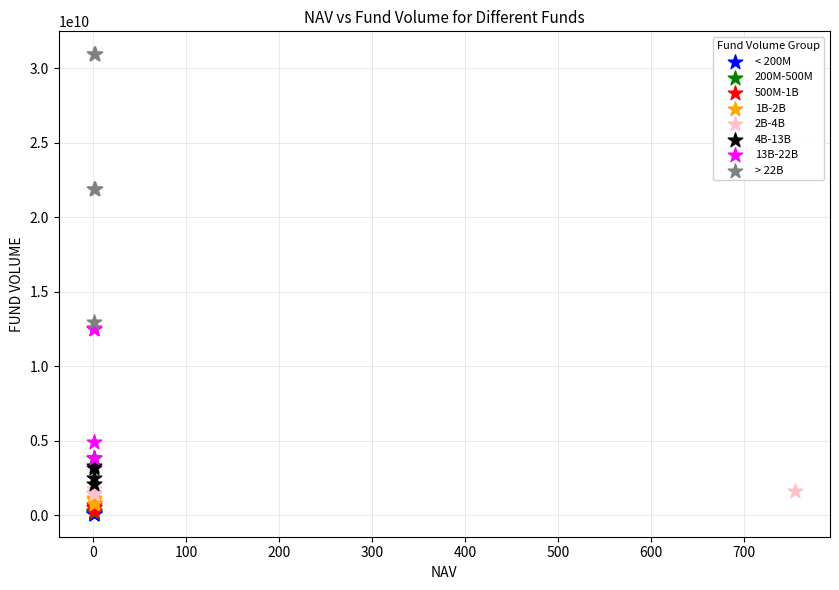

Which series contains the highest Y value?

> 22B